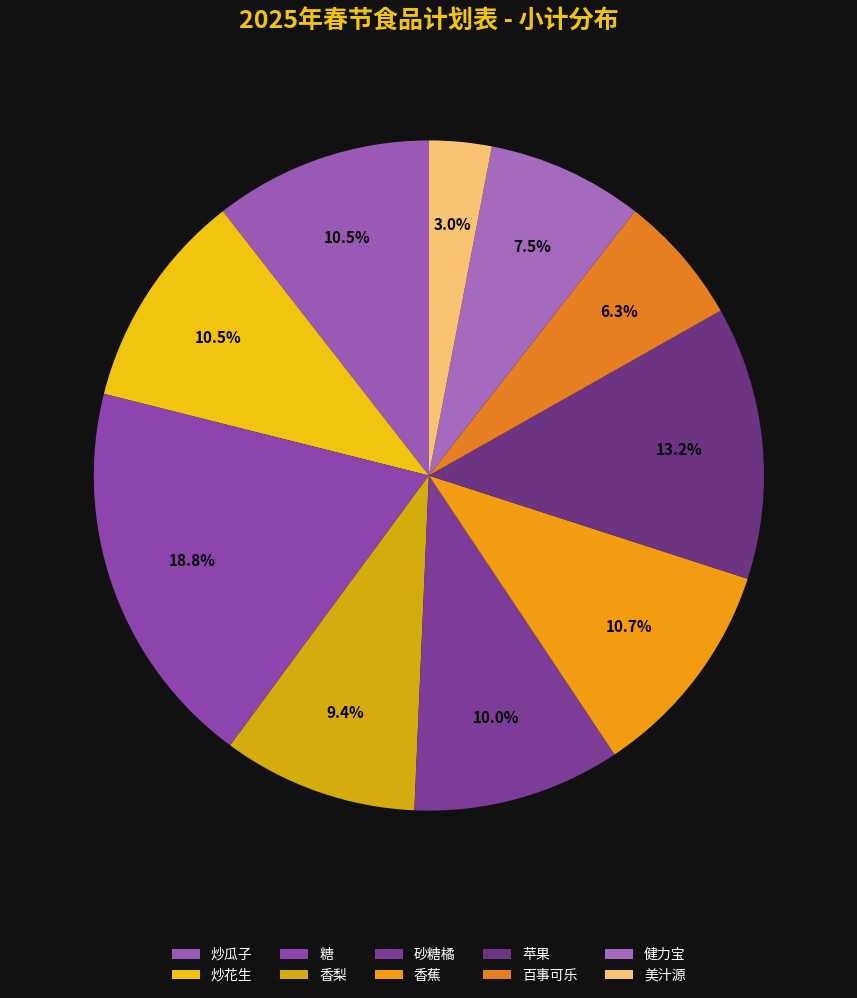

Count the number of slices in the pie.

10